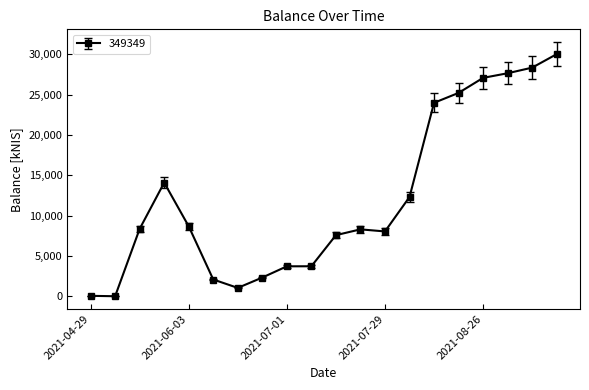

What is the maximum value shown in the chart?

30027.0